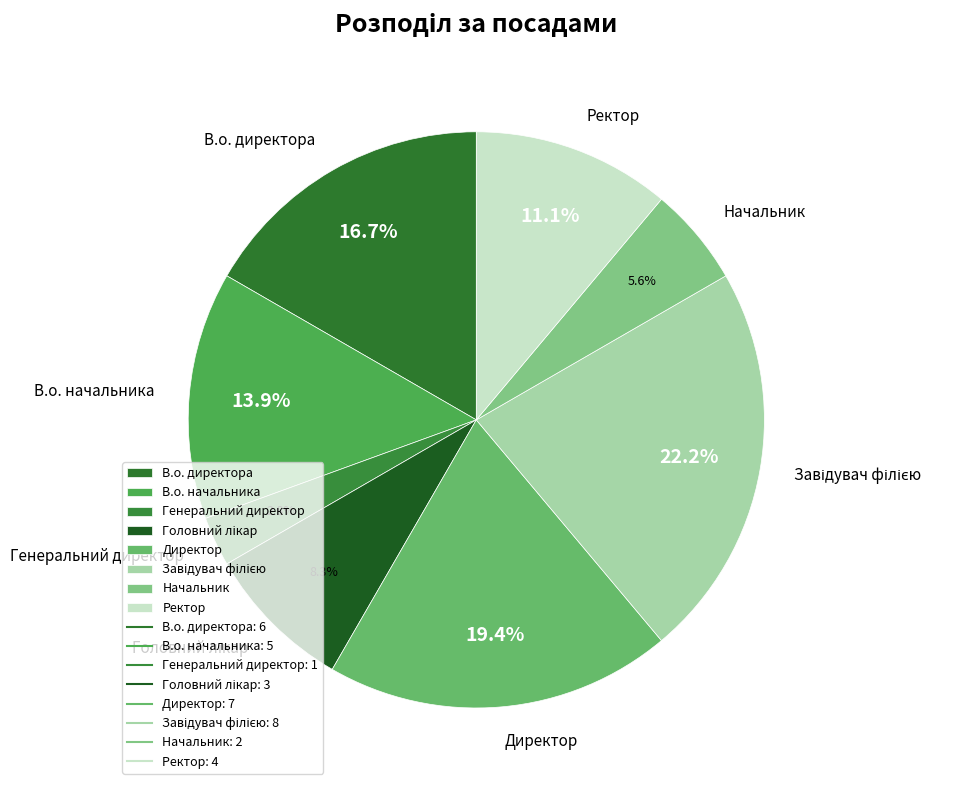

How many slices are in this pie chart?

8